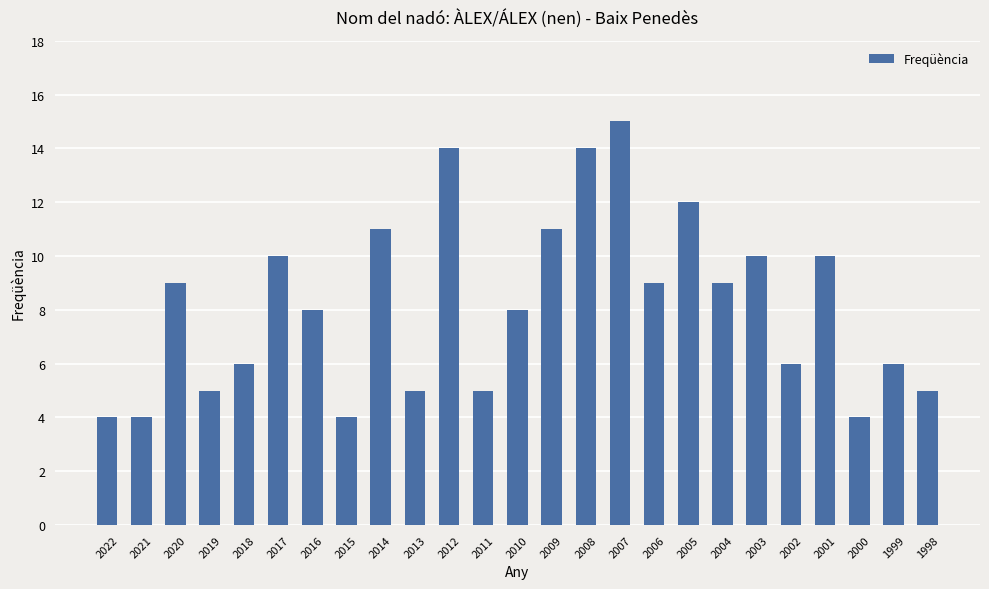

The value at 2022 is 4. True or false?

True